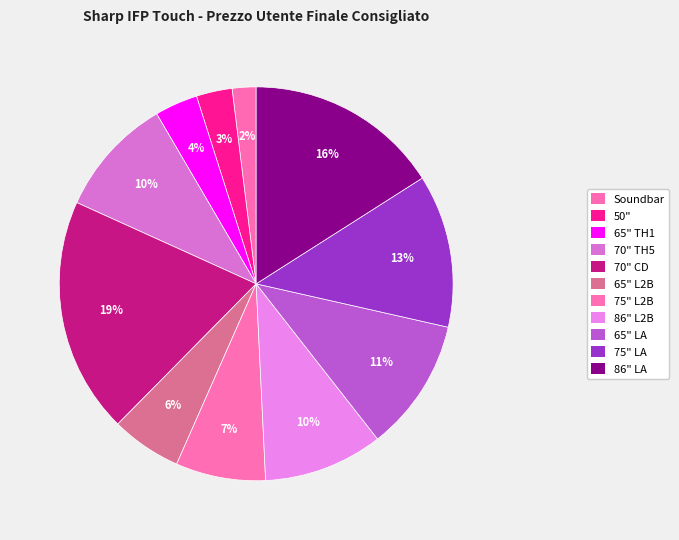

Rank the categories by value from lowest to highest.

Soundbar, 50", 65" TH1, 65" L2B, 75" L2B, 86" L2B, 70" TH5, 65" LA, 75" LA, 86" LA, 70" CD